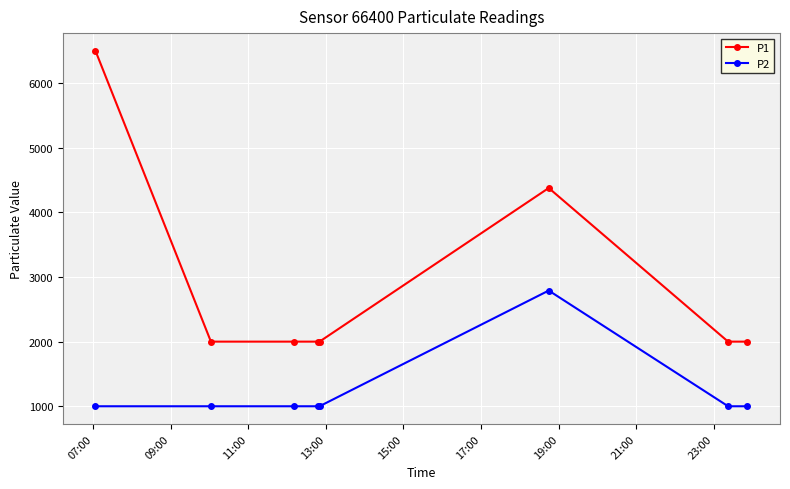

What is the minimum value for P1?

1999.9